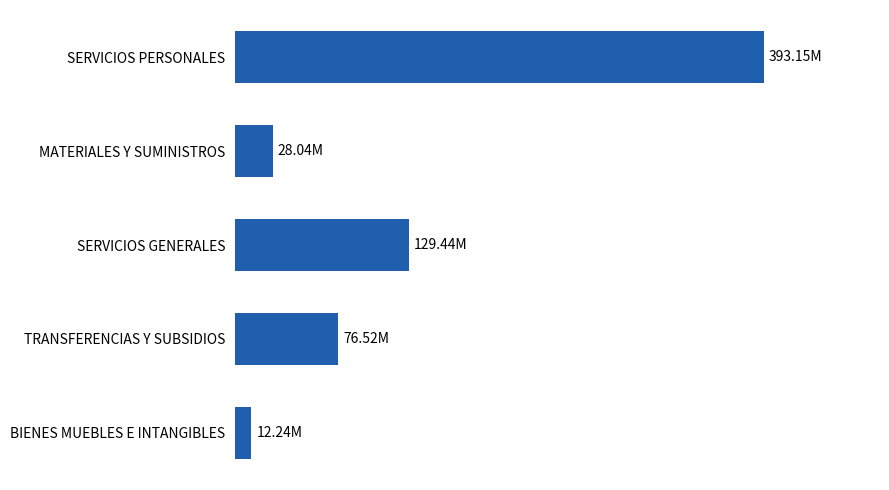

Are the bars horizontal?

Yes